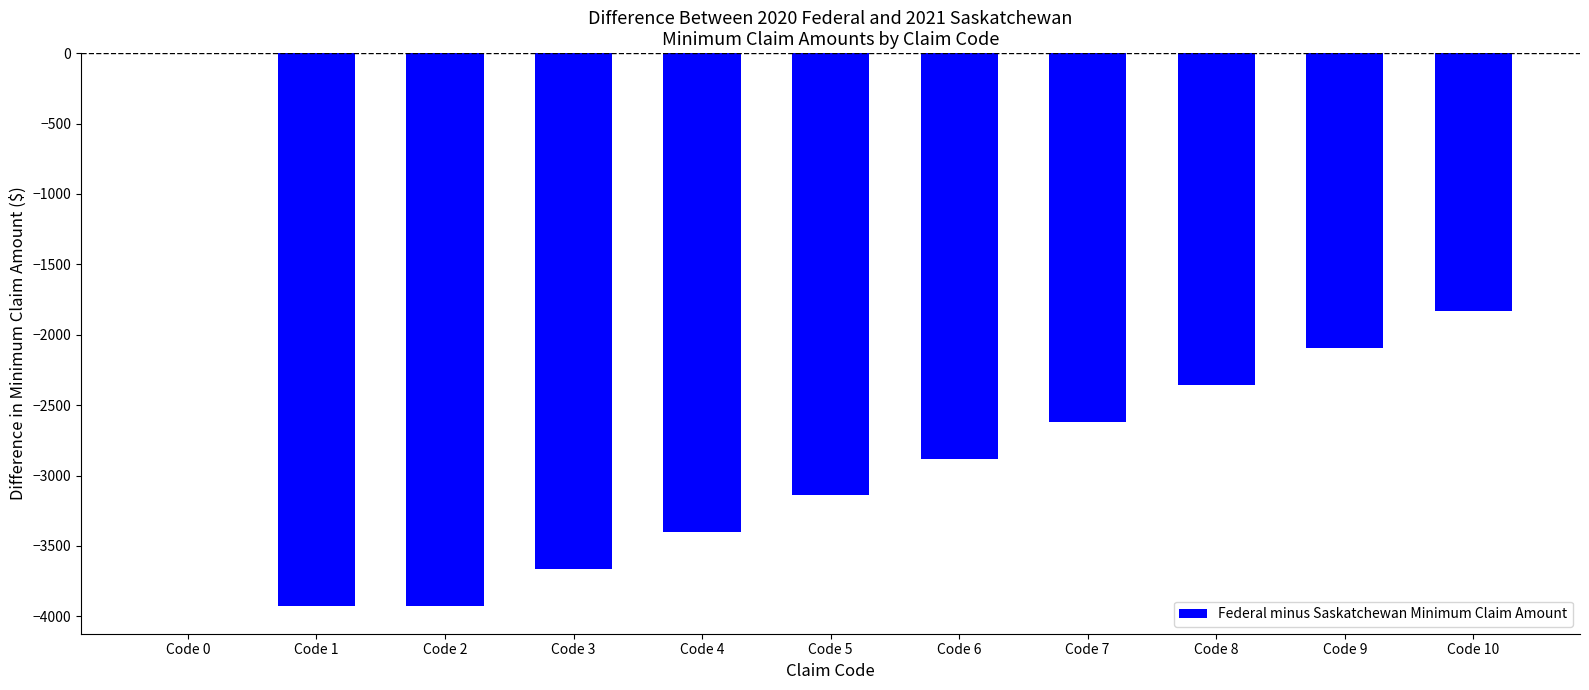

What is the sum of all values?

-29838.0